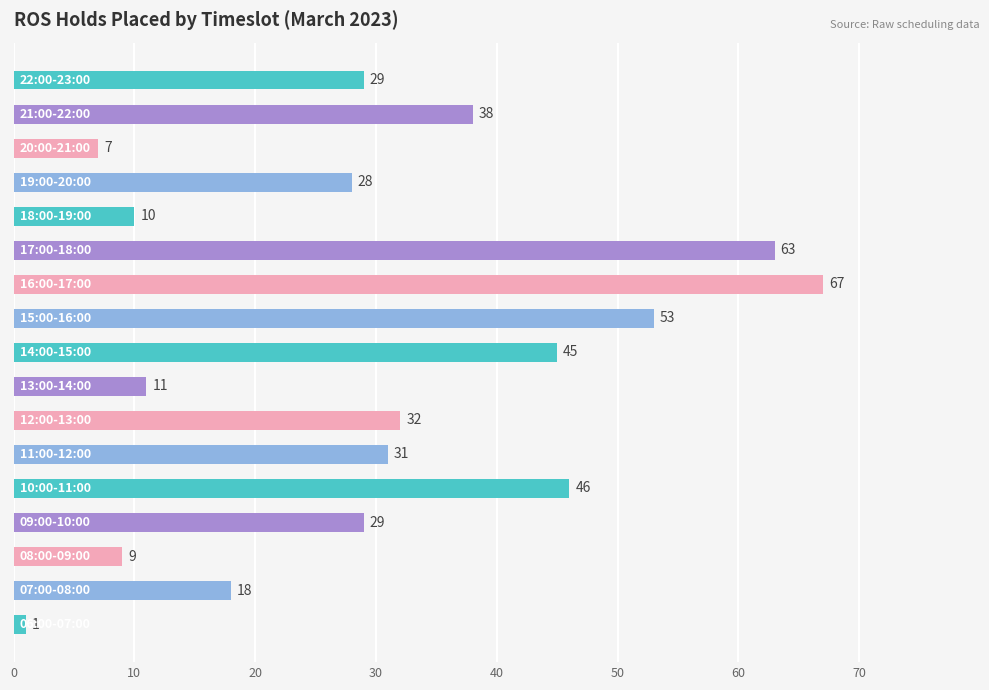

What is the difference between the second highest and minimum values?

62